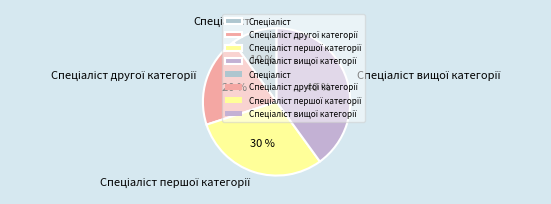

Is there any slice that represents more than half of the pie?

No